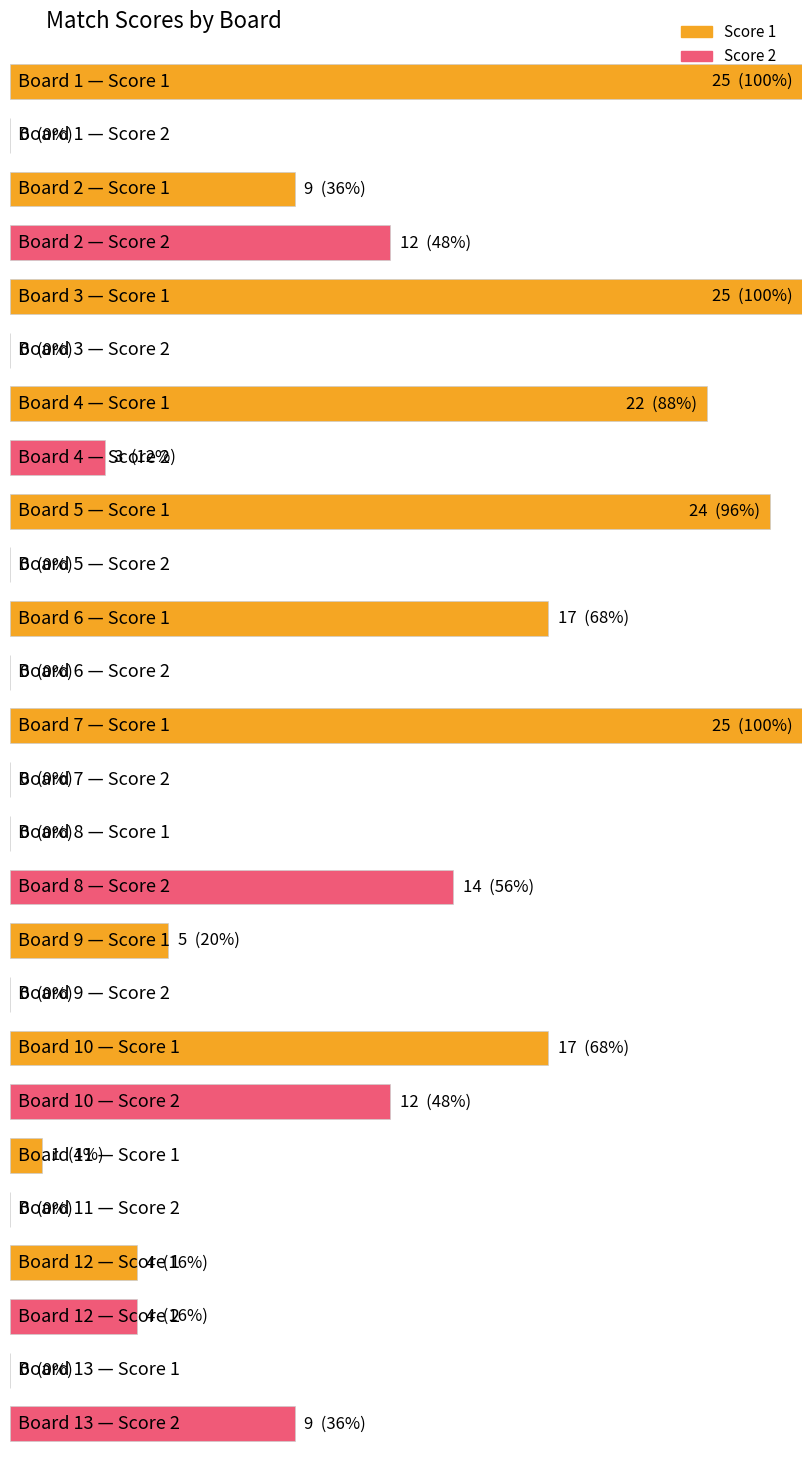

What is the spread (max minus min) of values at 6?

17